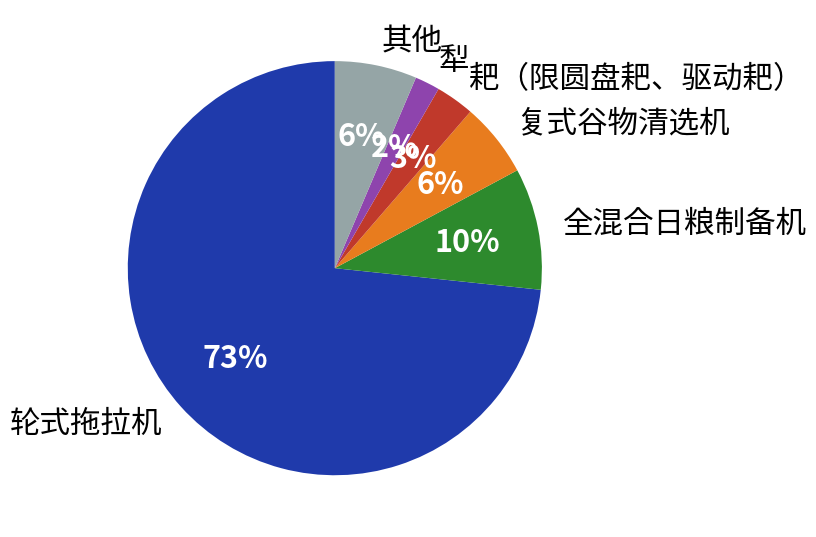

What is the smallest slice in the pie chart?

犁